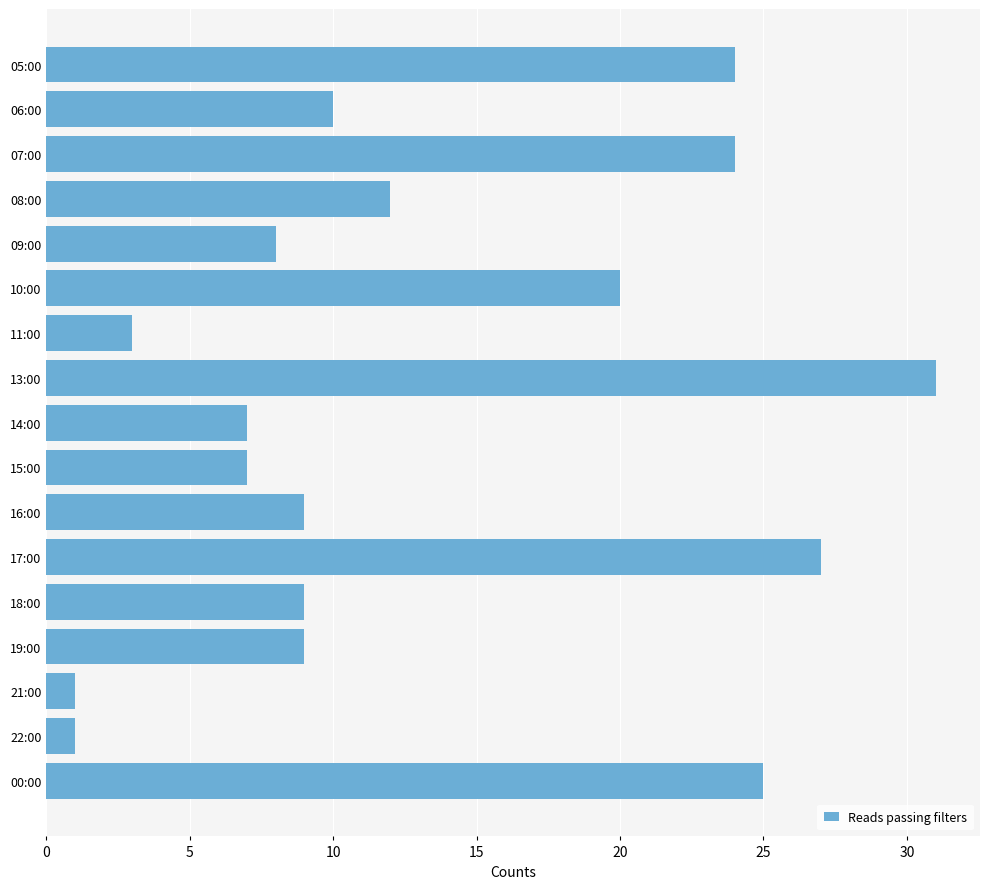

What is the sum of all values?

227